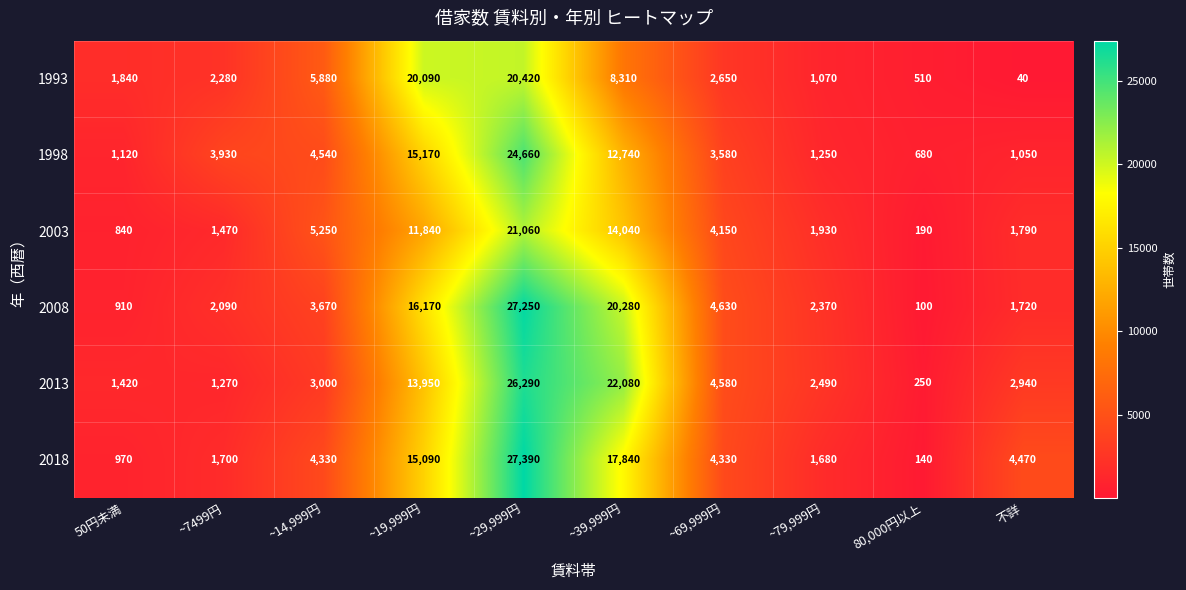

Which category has the lowest value in the 2003 series?

80,000円以上